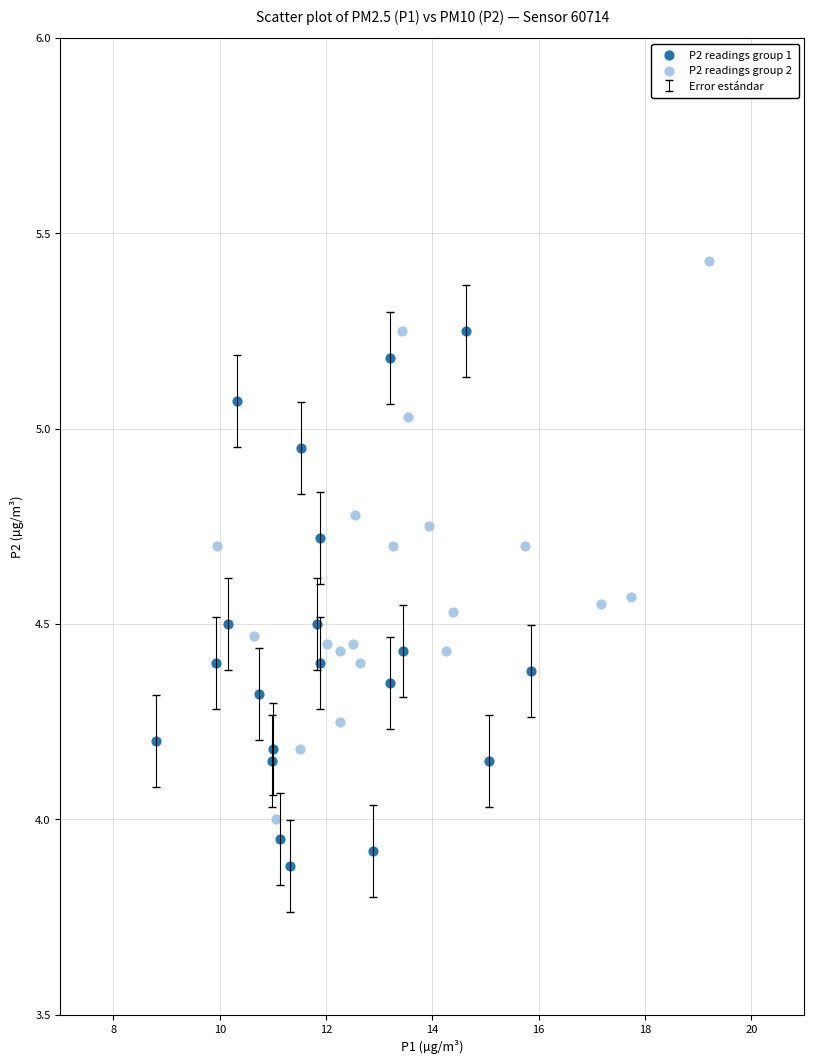

Which series reaches the maximum Y coordinate?

P2 readings group 2